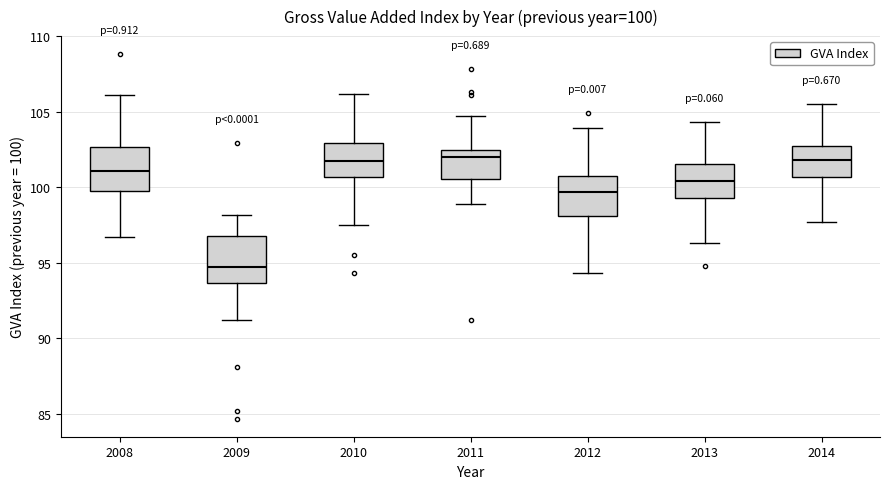

Which box has the lowest median line?

2009